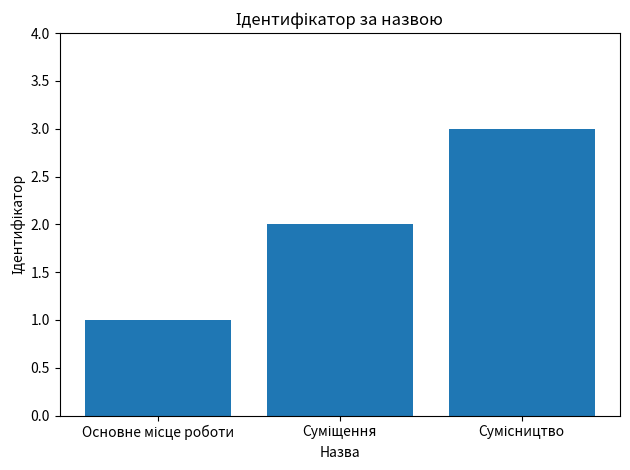

Count the number of categories in the chart.

3